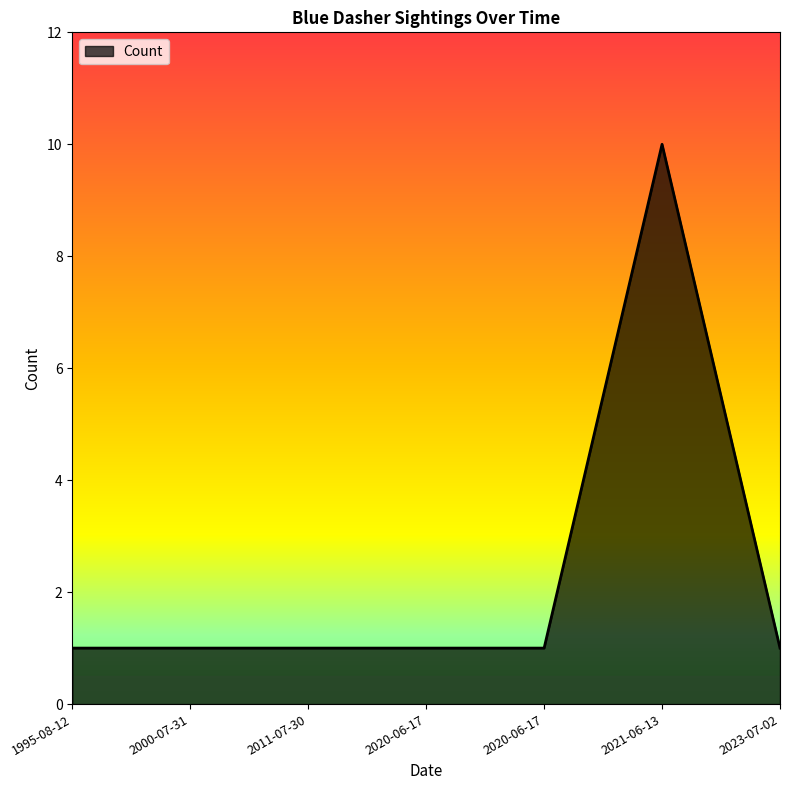

At which label is the value closest to 5?

1995-08-12